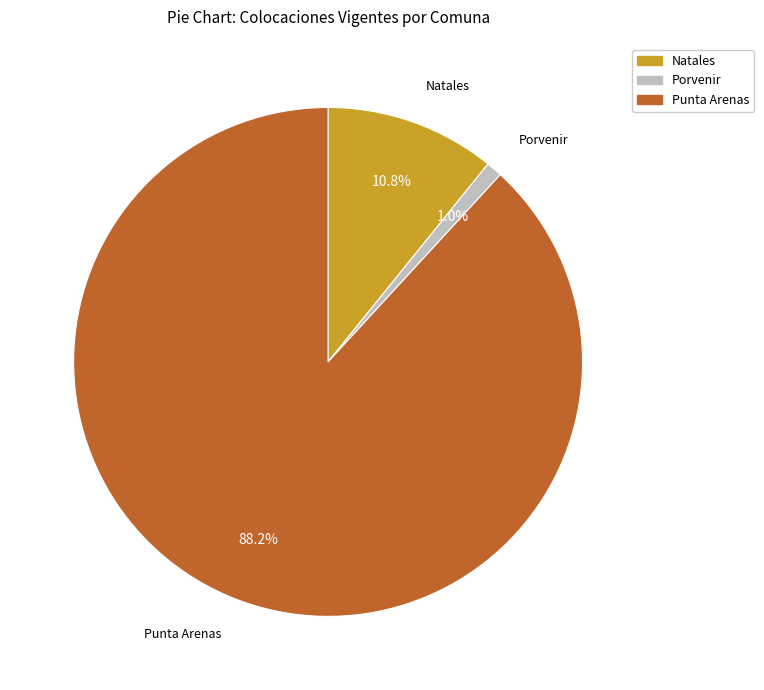

Between Punta Arenas and Natales, which is larger?

Punta Arenas